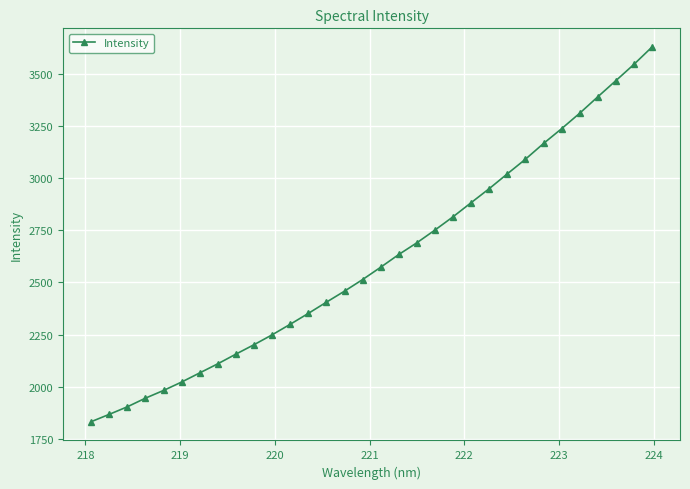

What is the value of the 1st point from the left?

1832.3